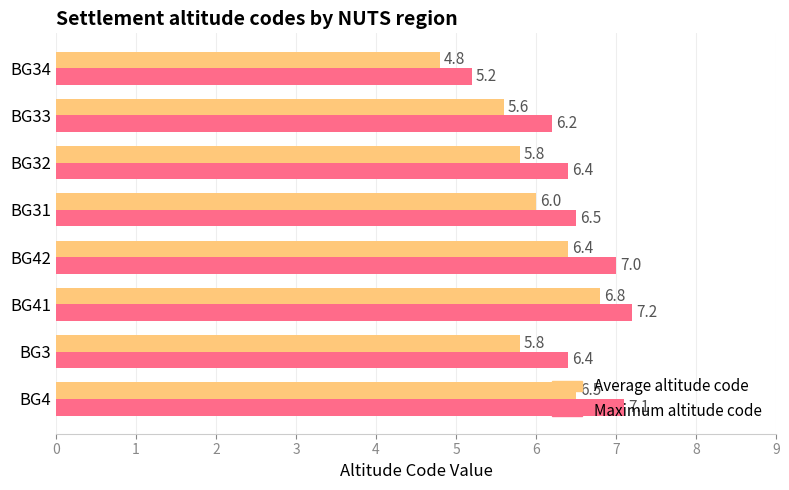

At which label is Maximum altitude code closest to 6?

BG33